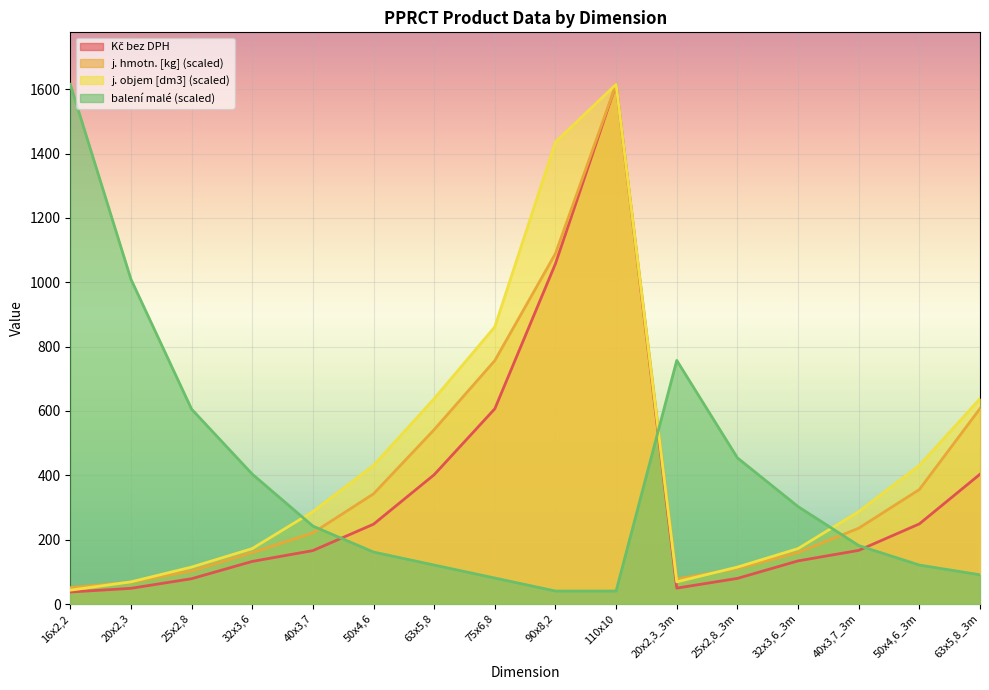

At which label does j. objem [dm3] first exceed 287?

40x3,7